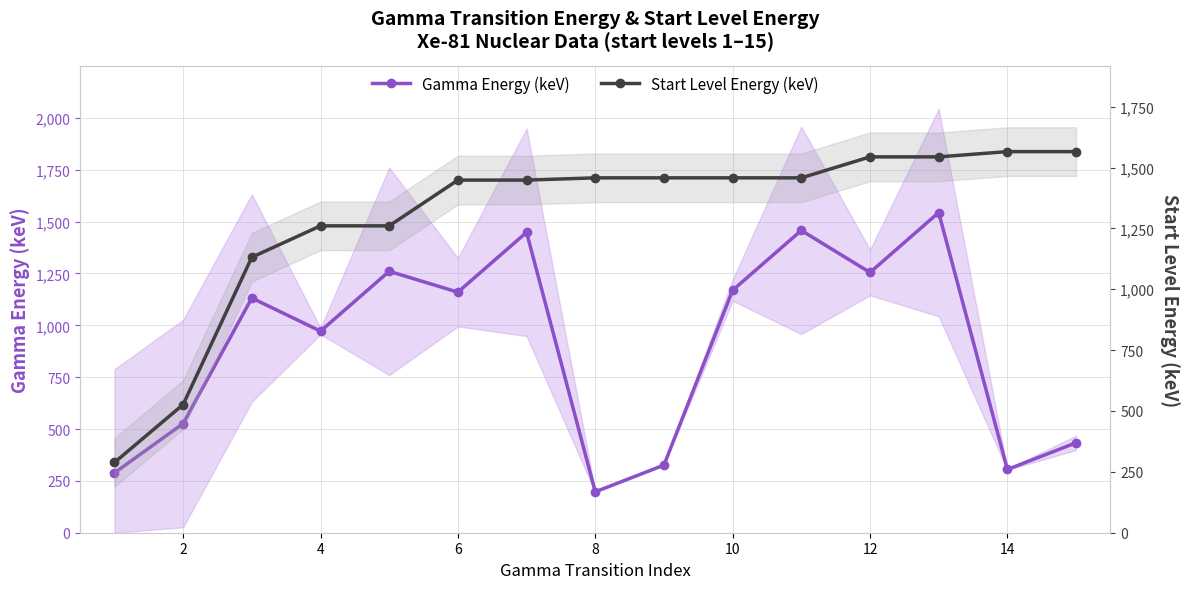

Which series has the widest spread of values?

Gamma Energy (keV)